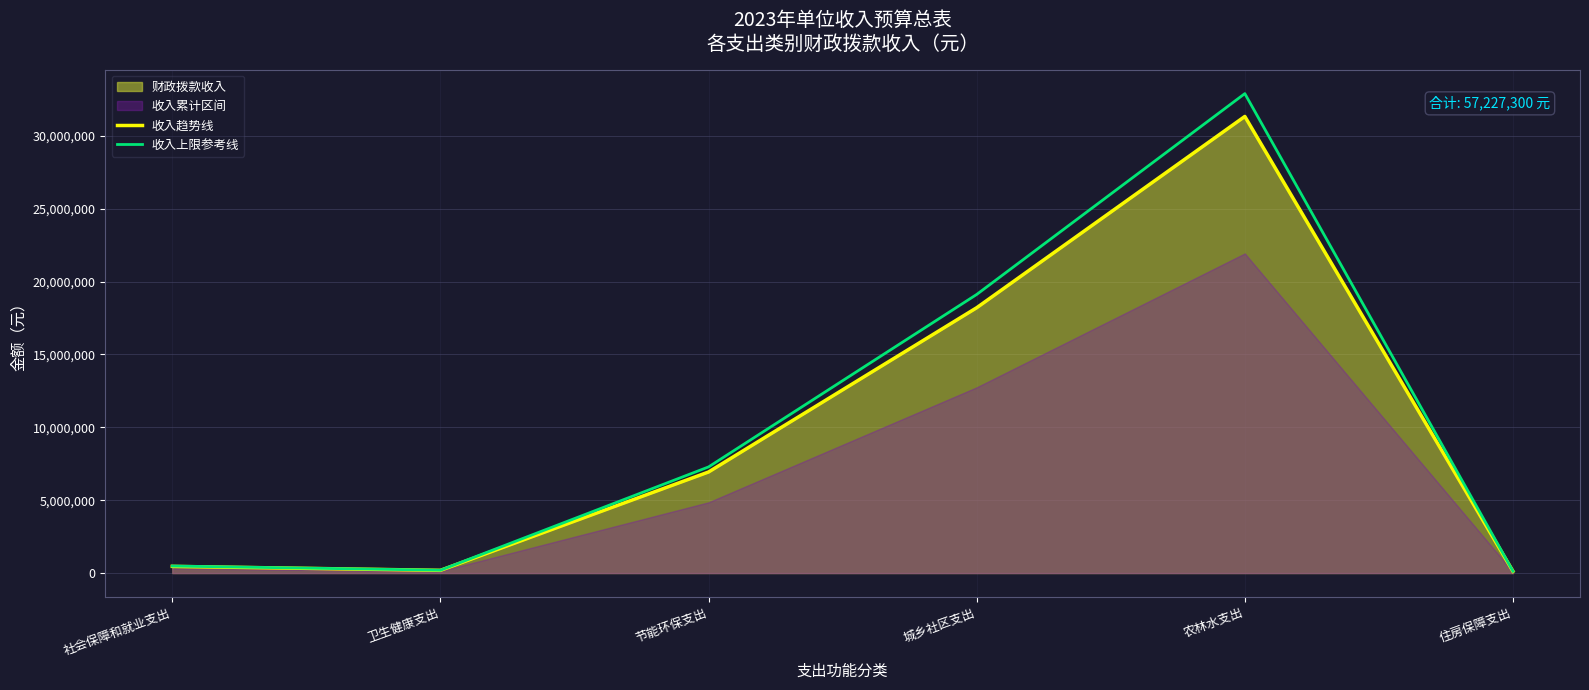

The 收入趋势线 series shows 2564758 at 节能环保支出. True or false?

False